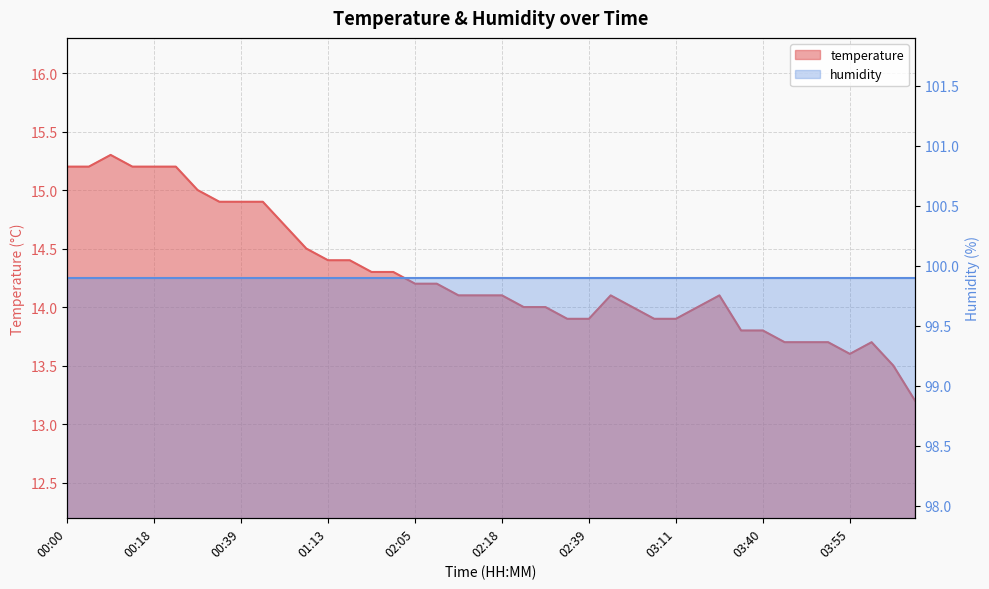

Reading left to right, transcribe all the data shown in this chart.

15.2	15.2	15.3	15.2	15.2	15.2	15.0	14.9	14.9	14.9	14.7	14.5	14.4	14.4	14.3	14.3	14.2	14.2	14.1	14.1	14.1	14.0	14.0	13.9	13.9	14.1	14.0	13.9	13.9	14.0	14.1	13.8	13.8	13.7	13.7	13.7	13.6	13.7	13.5	13.2